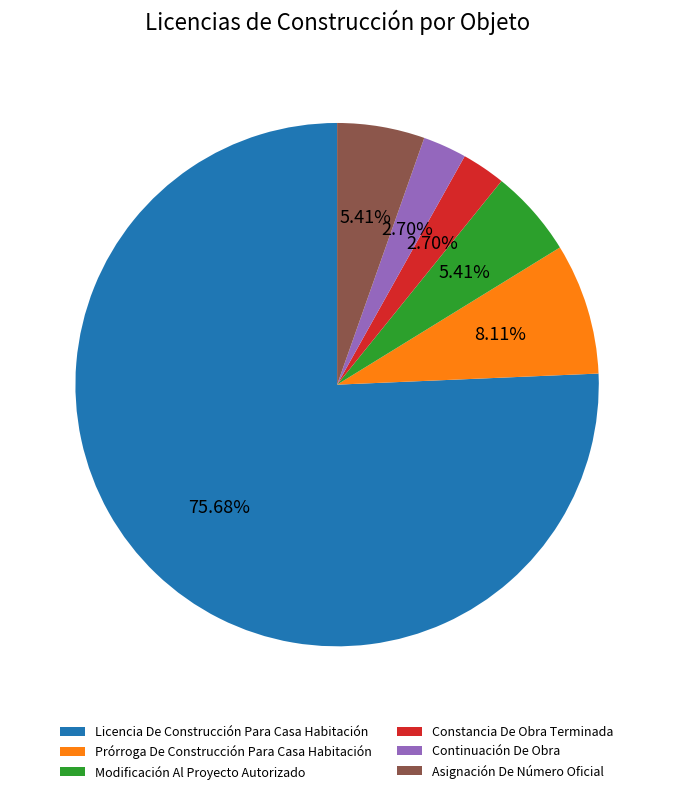

Approximately how many times larger is the value at Continuación De Obra compared to Constancia De Obra Terminada?

1.0